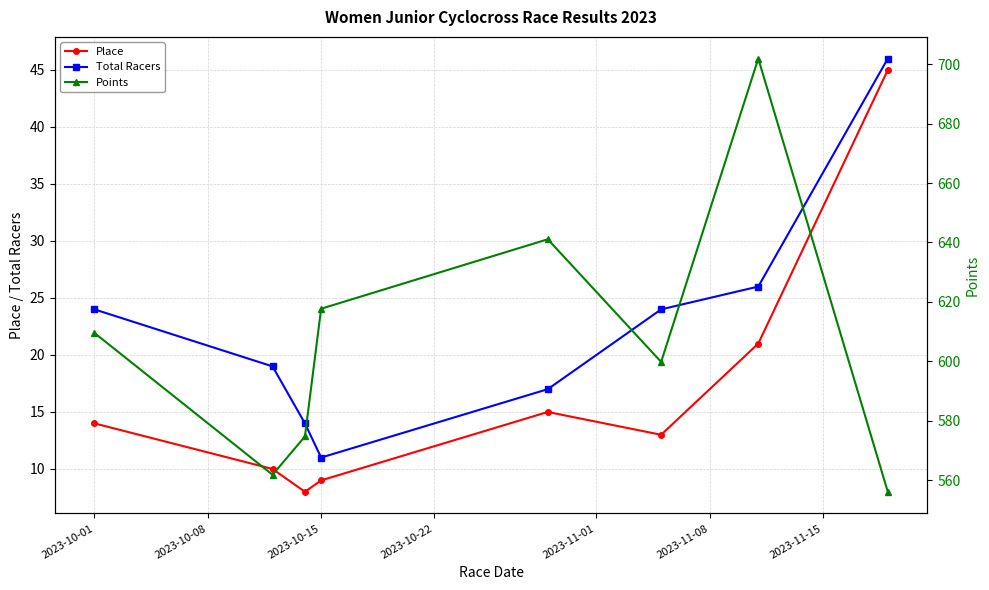

How many interior local valleys does the Total Racers series have?

1